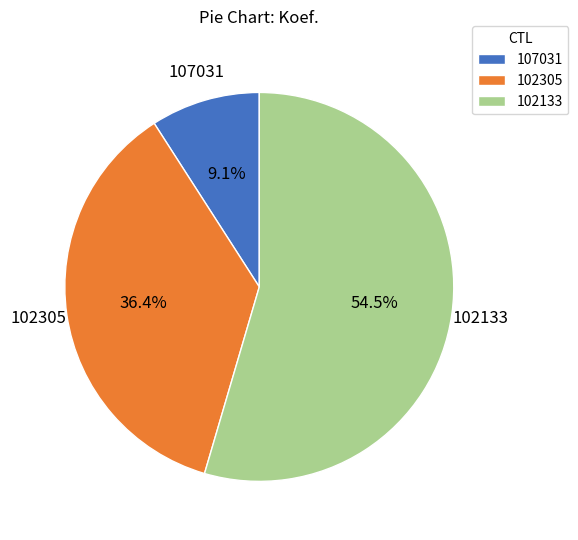

What is the majority slice?

102133